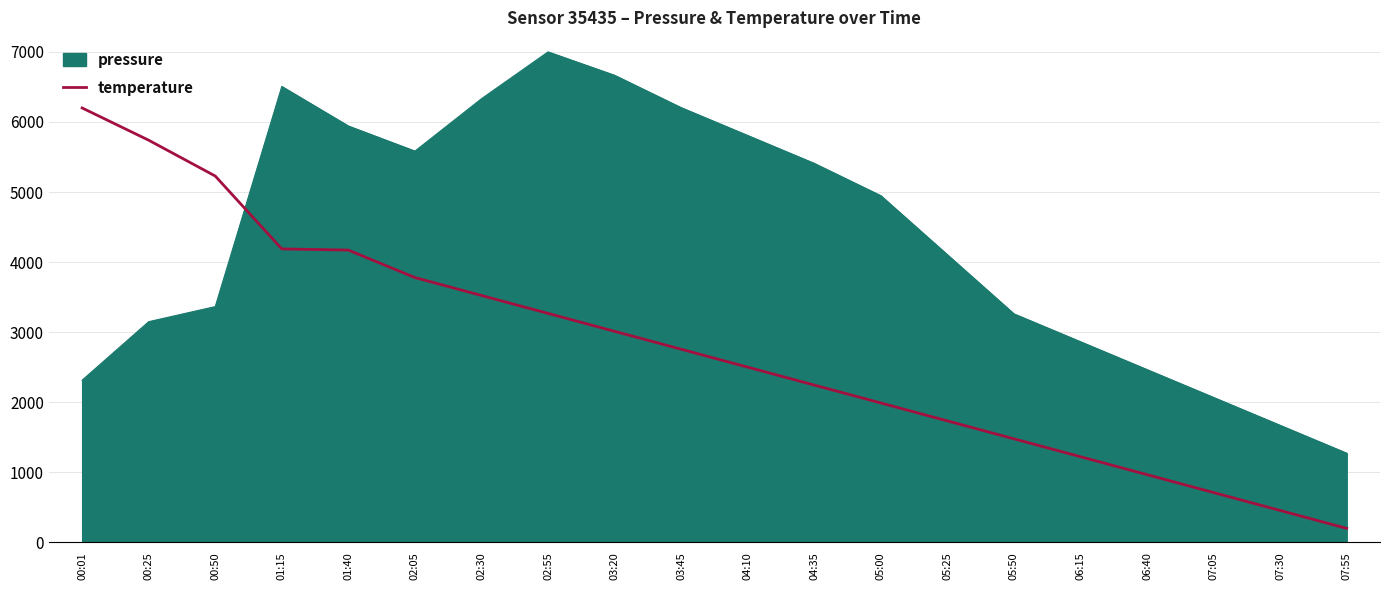

True or false: pressure has a value of 4947.7 at 05:00.

True